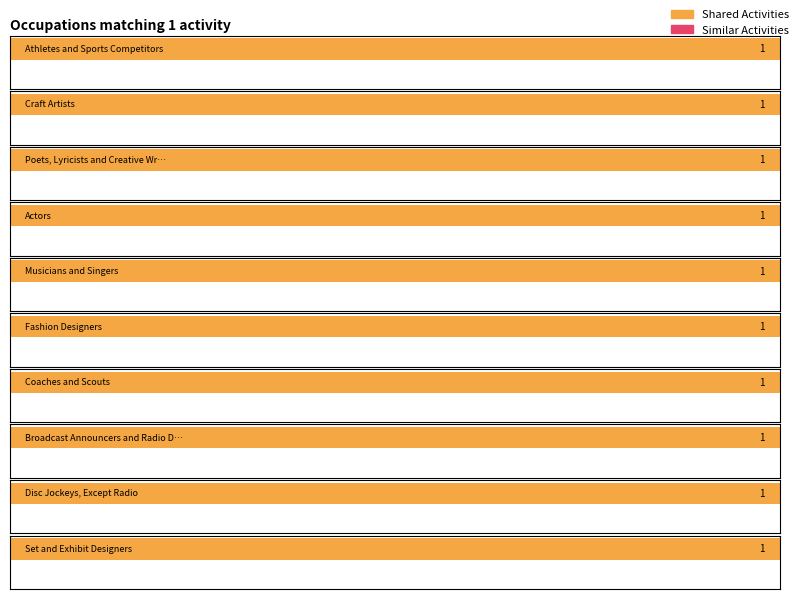

At Coaches and Scouts, list the series in order from smallest to largest.

Similar Activities, Shared Activities